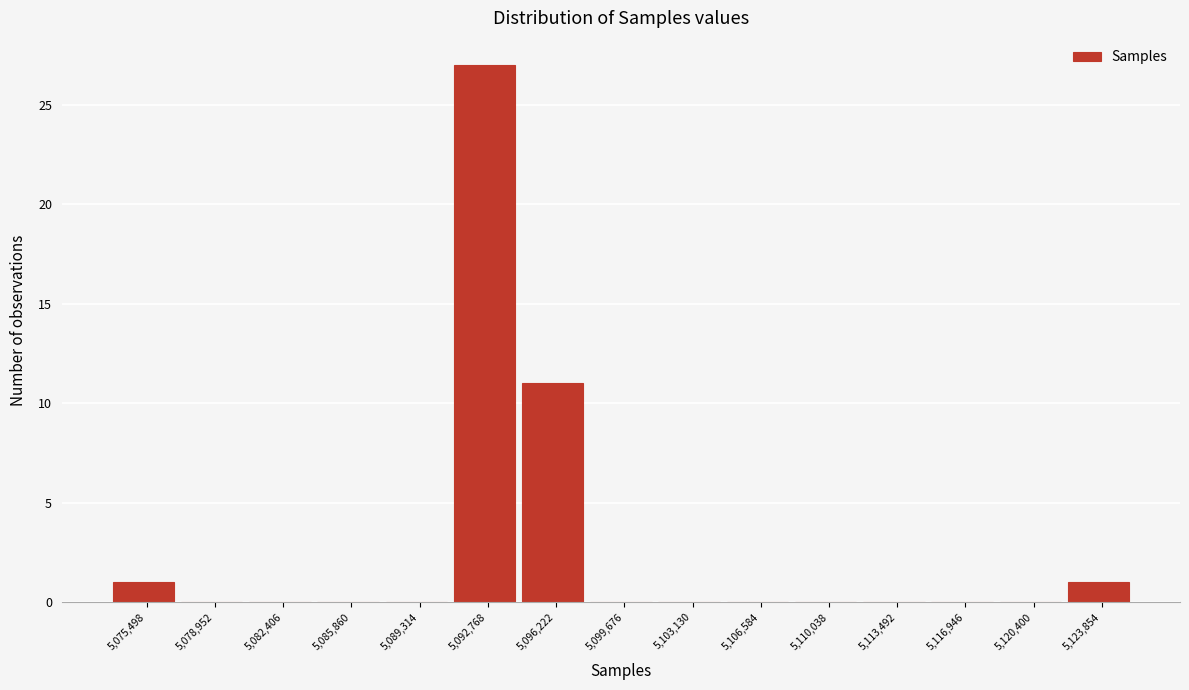

Reading left to right, list every bar in this chart as the range it spans on the x-axis followed by its height. Neither the bar edges nor the heights are printed on the chart, so give them approximately, as read against the axes.

5074000 to 5077000: 1
5077000 to 5080500: 0
5080500 to 5084000: 0
5084000 to 5087500: 0
5087500 to 5091000: 0
5091000 to 5094500: 27
5094500 to 5098000: 11
5098000 to 5101500: 0
5101500 to 5105000: 0
5105000 to 5108500: 0
5108500 to 5112000: 0
5112000 to 5115000: 0
5115000 to 5118500: 0
5118500 to 5122000: 0
5122000 to 5125500: 1